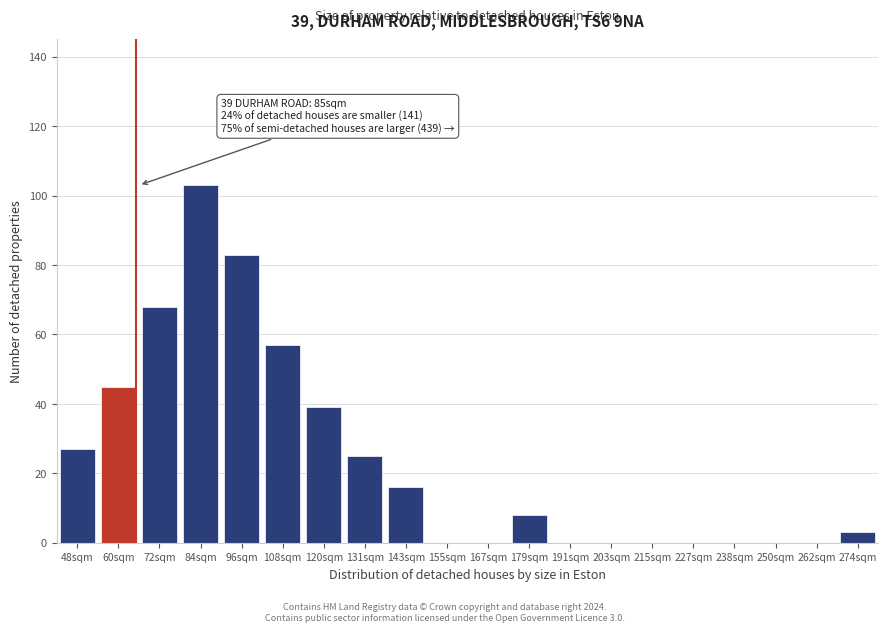

Reading left to right, list all the values displayed in this chart.

48sqm=27	60sqm=45	72sqm=68	84sqm=103	96sqm=83	108sqm=57	120sqm=39	131sqm=25	143sqm=16	155sqm=0	167sqm=0	179sqm=8	191sqm=0	203sqm=0	215sqm=0	227sqm=0	238sqm=0	250sqm=0	262sqm=0	274sqm=3